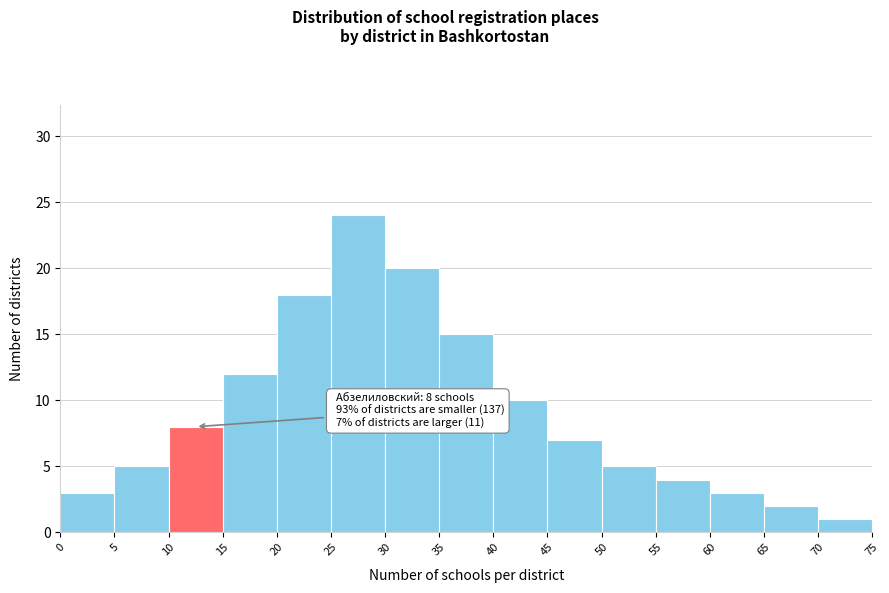

Over which range of the x-axis is the bar tallest?

25 to 30